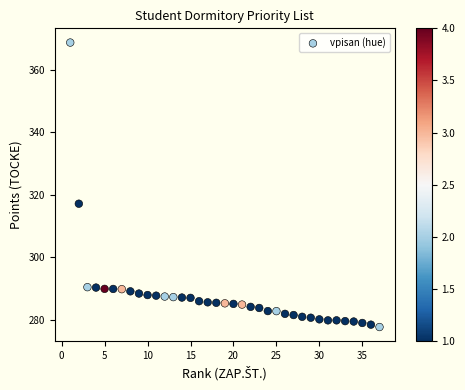

What Y value in the scatter plot is closest to 323?

317.1